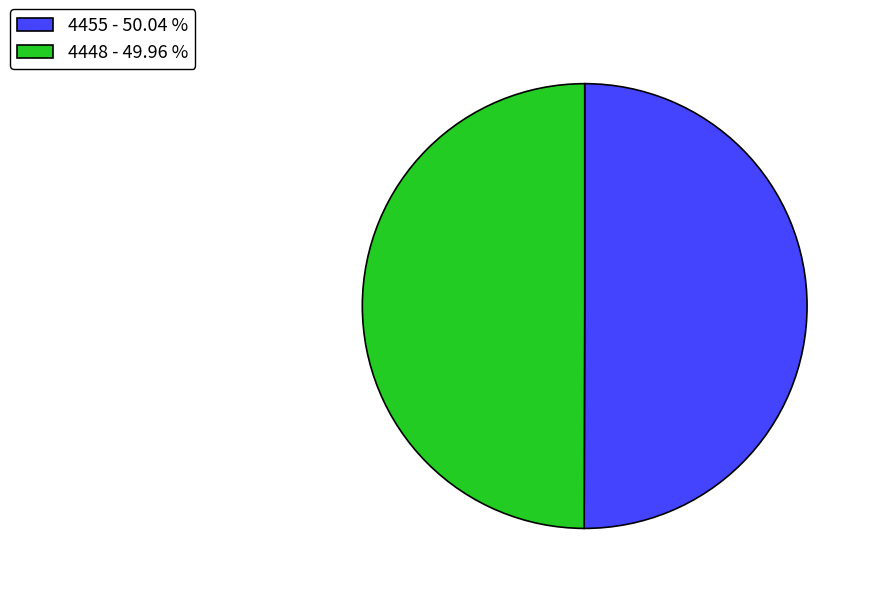

What is the ratio of the value at 4455 - 50.04 % to the value at 4448 - 49.96 %?

1.0